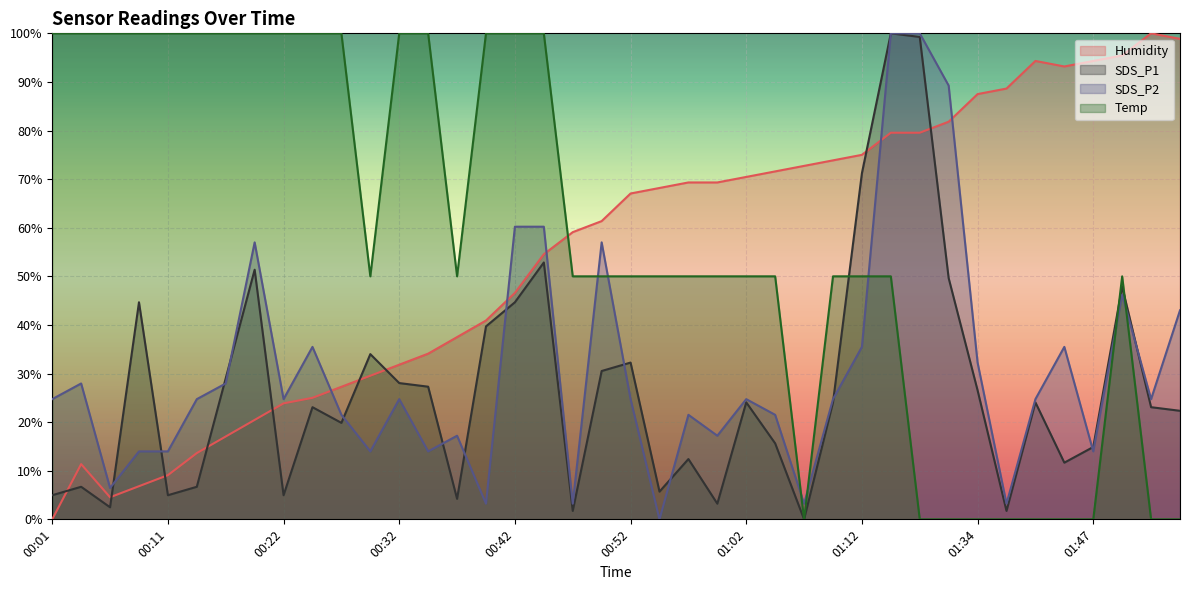

What is the approximate value of SDS_P2 at 01:36?

3.2